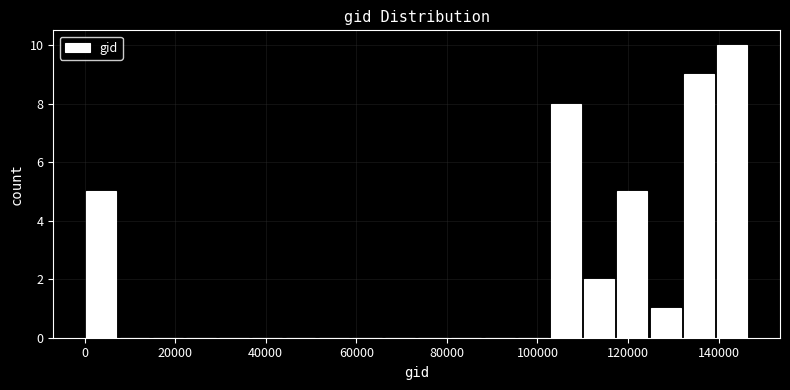

Read against the x-axis, roughly where is the centre of the tallest bar?

142000